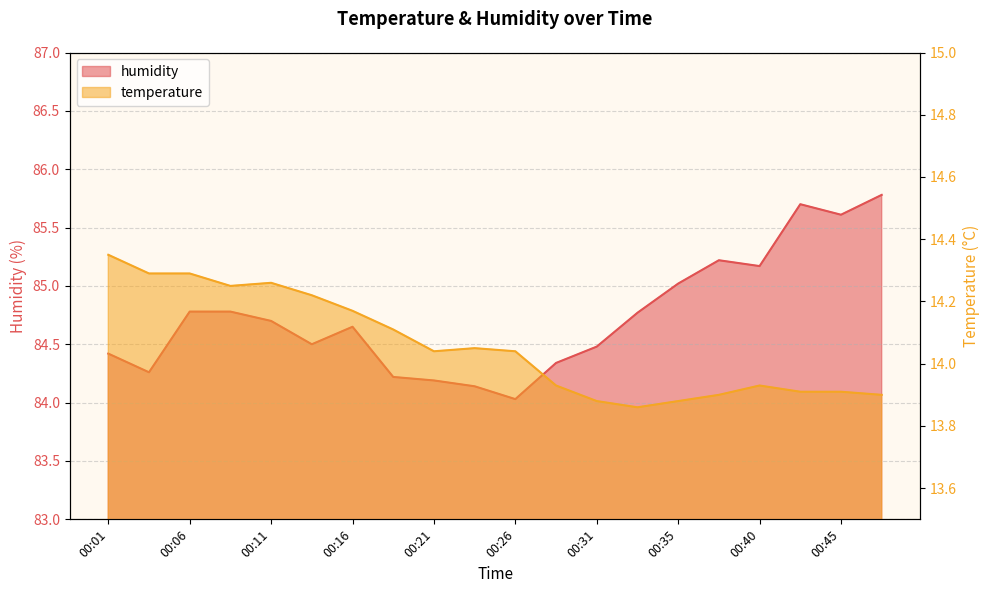

Reading left to right, extract all data points from this chart.

temperature: 00:01=14.3	00:04=14.3	00:06=14.3	00:09=14.2	00:11=14.3	00:13=14.2	00:16=14.2	00:18=14.1	00:21=14.0	00:23=14.1	00:26=14.0	00:28=13.9	00:31=13.9	00:33=13.9	00:35=13.9	00:38=13.9	00:40=13.9	00:43=13.9	00:45=13.9	00:48=13.9
humidity: 00:01=84.4	00:04=84.3	00:06=84.8	00:09=84.8	00:11=84.7	00:13=84.5	00:16=84.7	00:18=84.2	00:21=84.2	00:23=84.1	00:26=84.0	00:28=84.3	00:31=84.5	00:33=84.8	00:35=85.0	00:38=85.2	00:40=85.2	00:43=85.7	00:45=85.6	00:48=85.8